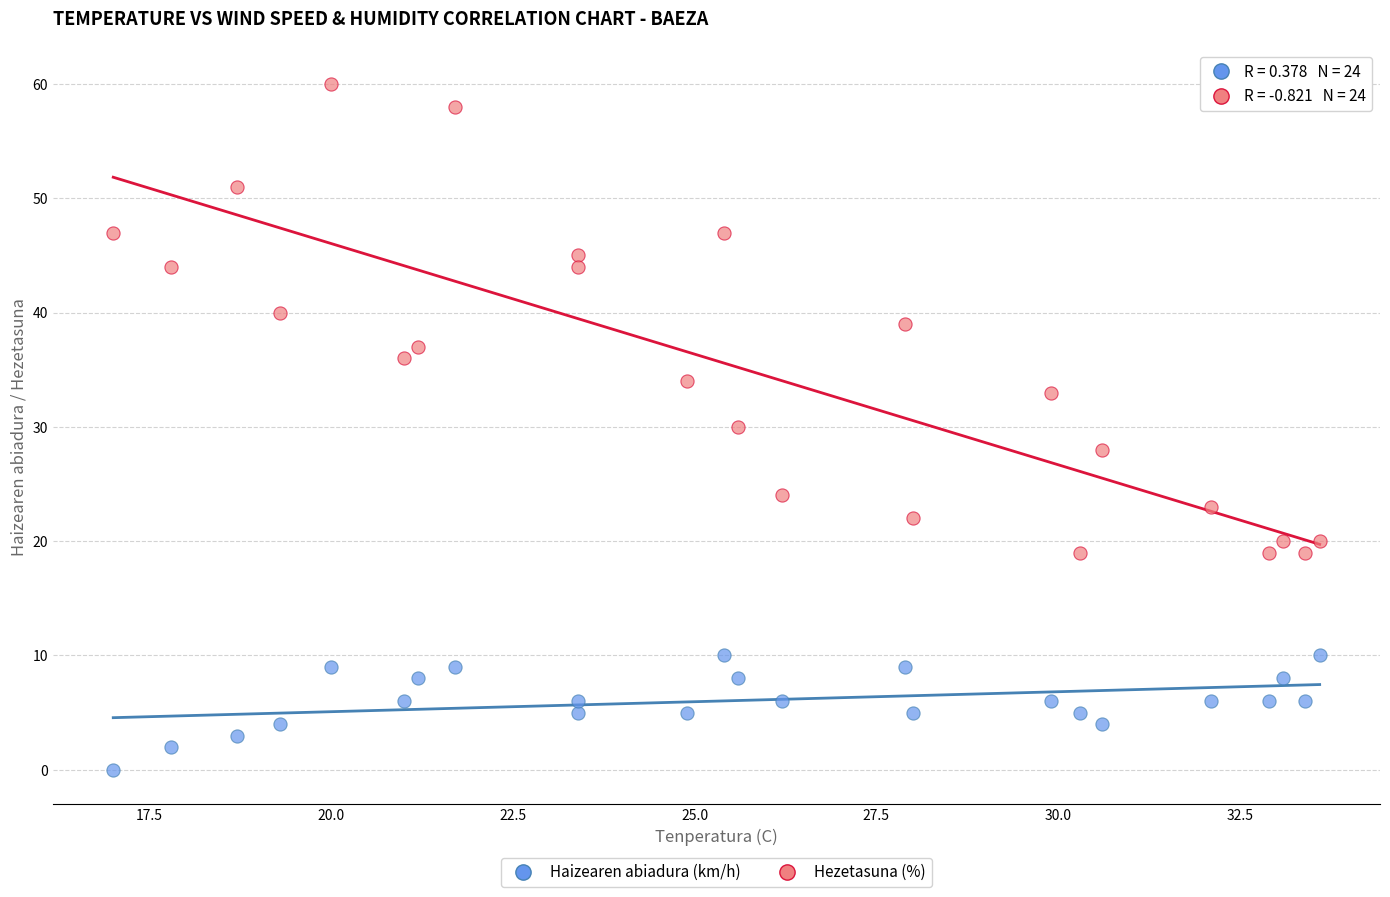

Which series reaches the maximum Y coordinate?

Hezetasuna (%)